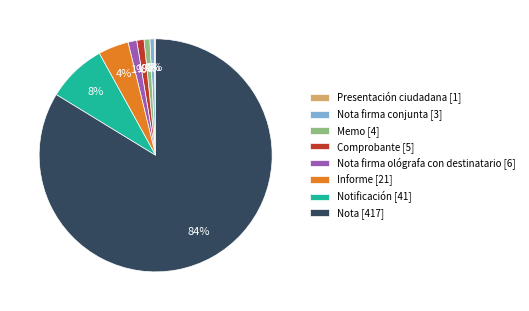

To the nearest percent, what is the difference between the largest and smallest slice percentages?

84%